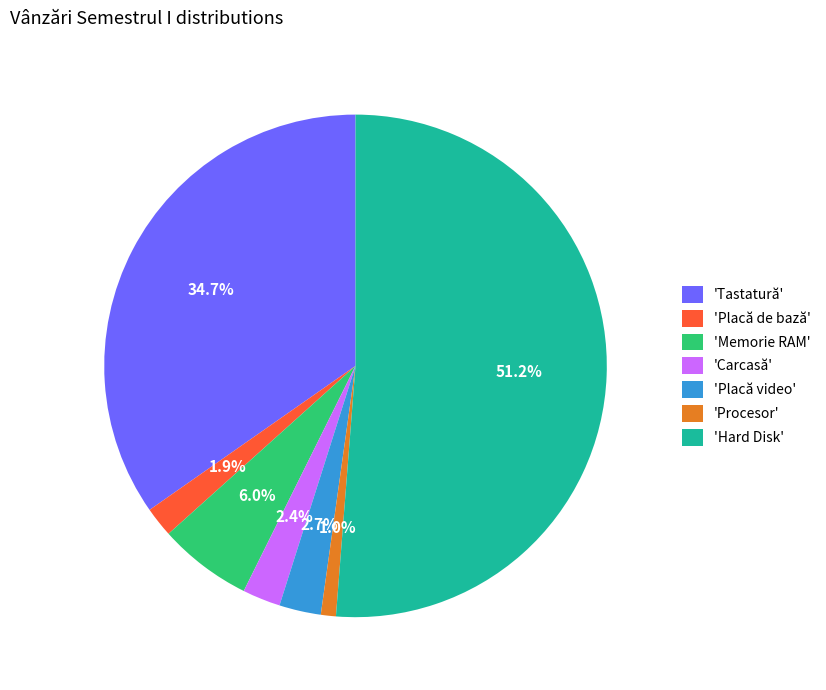

Which category has the biggest portion of the pie?

'Hard Disk'